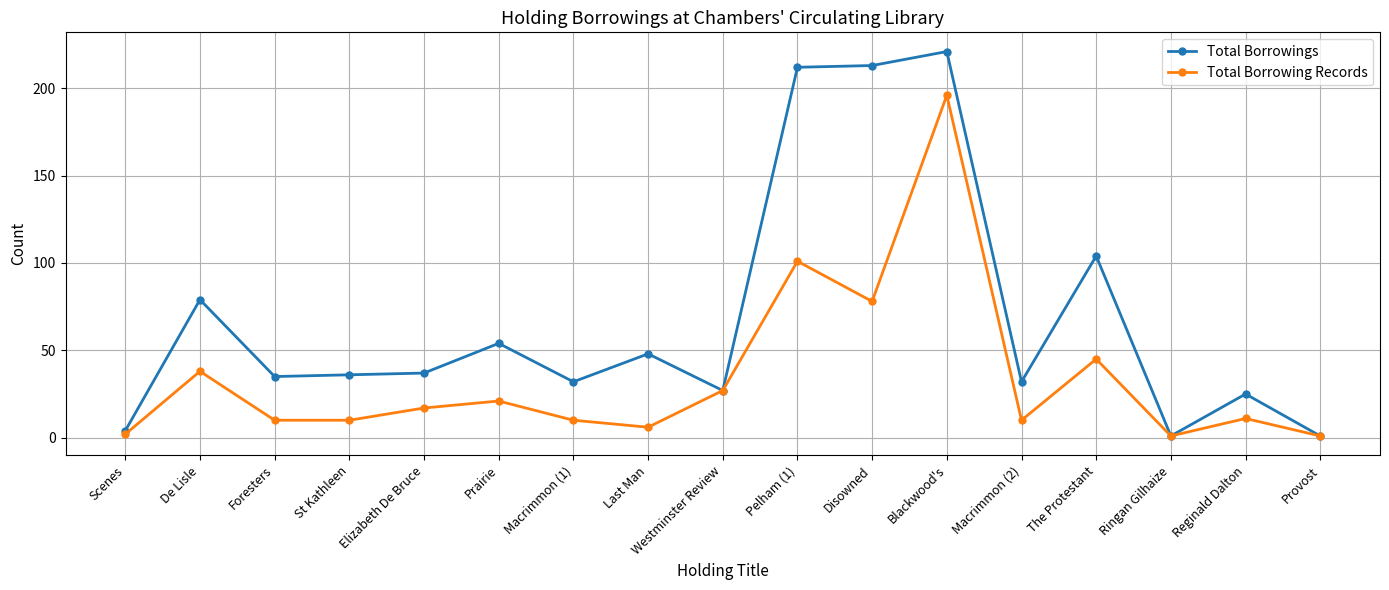

Rank the series by their average value, from lowest to highest.

Total Borrowing Records, Total Borrowings